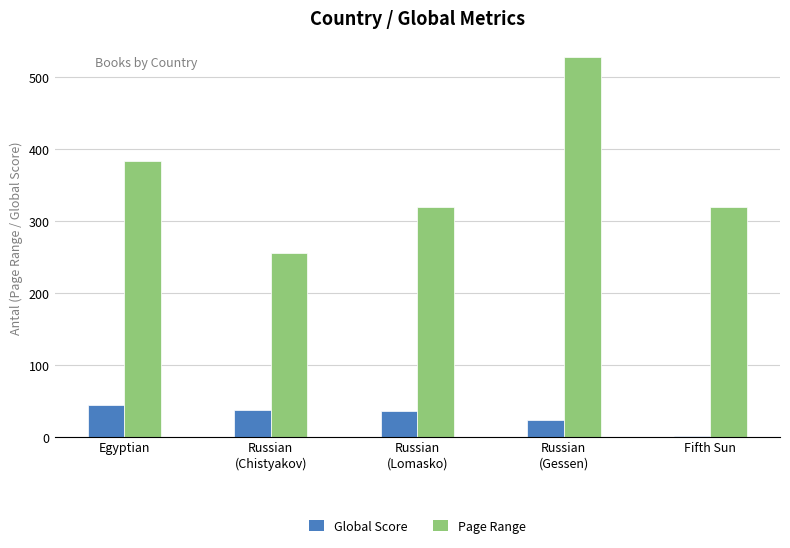

The Global Score series shows 11 at Russian
(Lomasko). True or false?

False